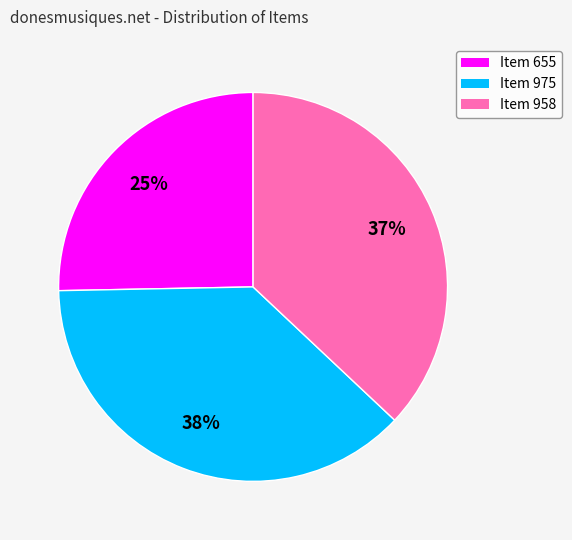

Is it true that Item 958 is 37% of the pie?

True